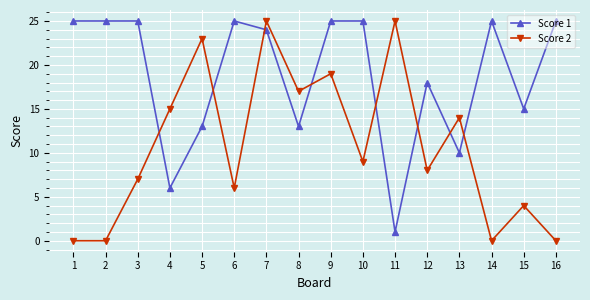

Rank the series by their average value, from highest to lowest.

Score 1, Score 2